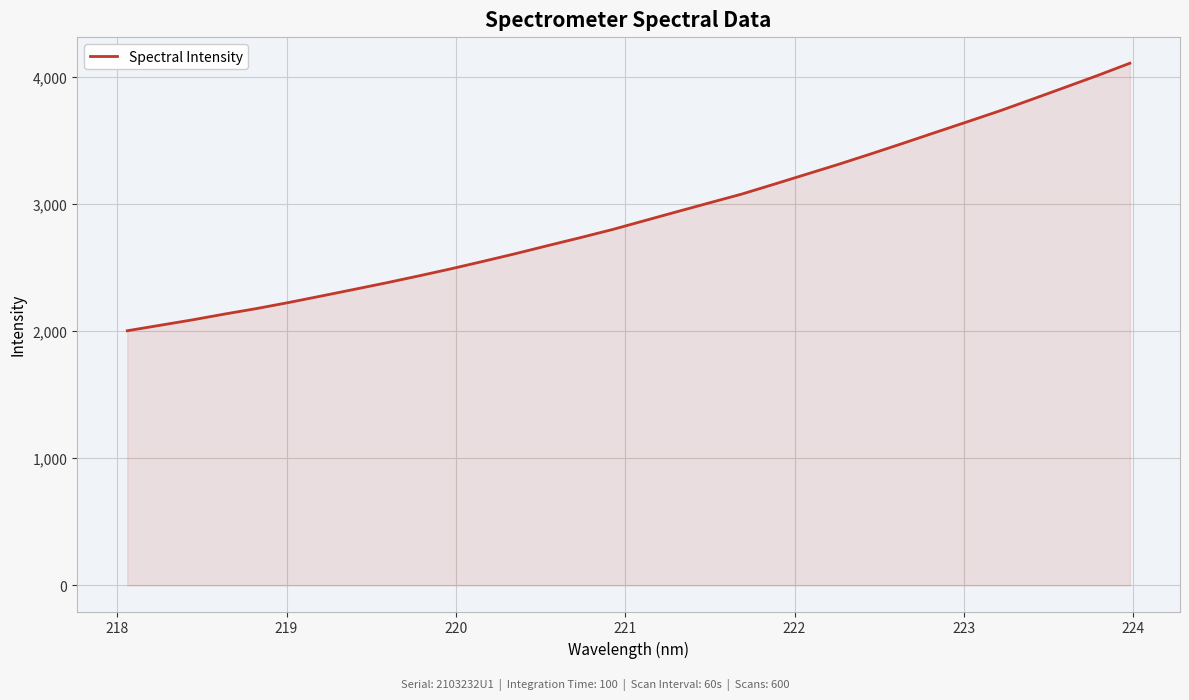

What is the smallest value displayed?

2002.4